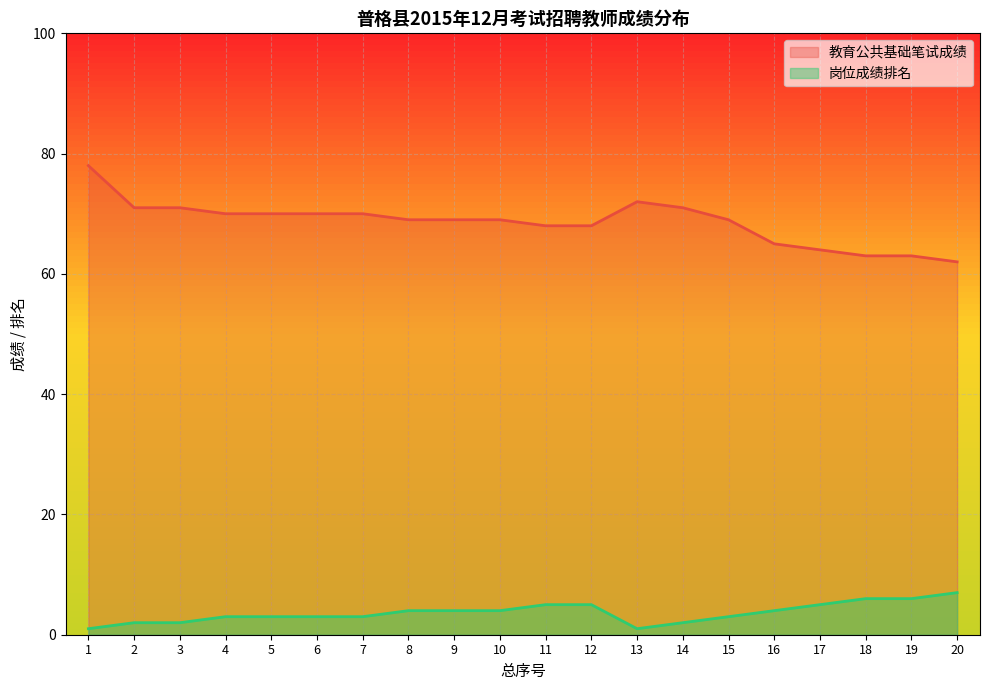

At which label does 岗位成绩排名 reach its minimum?

1